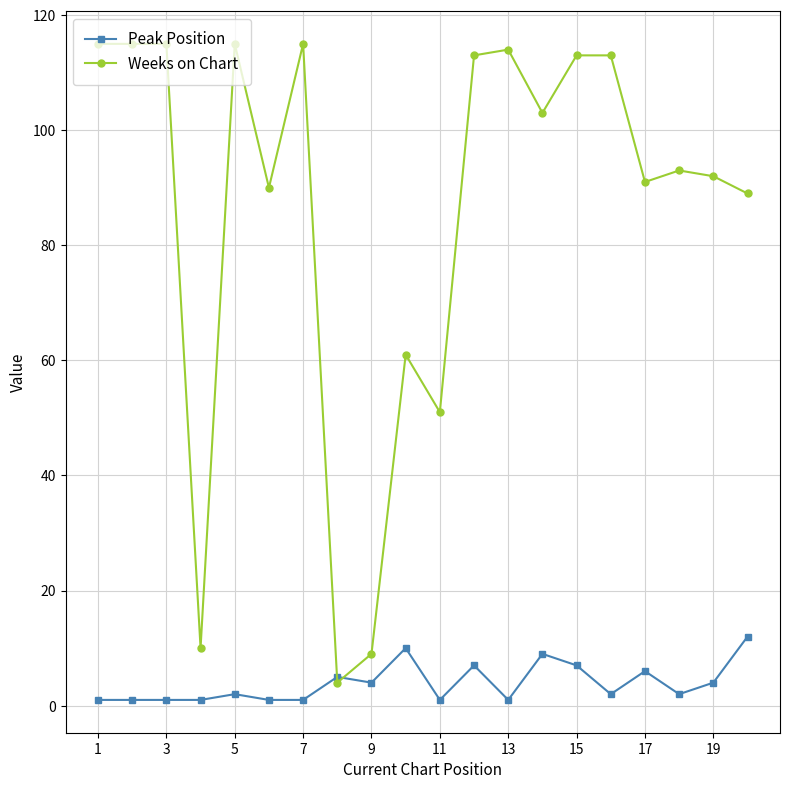

Which series has the widest spread of values?

Weeks on Chart